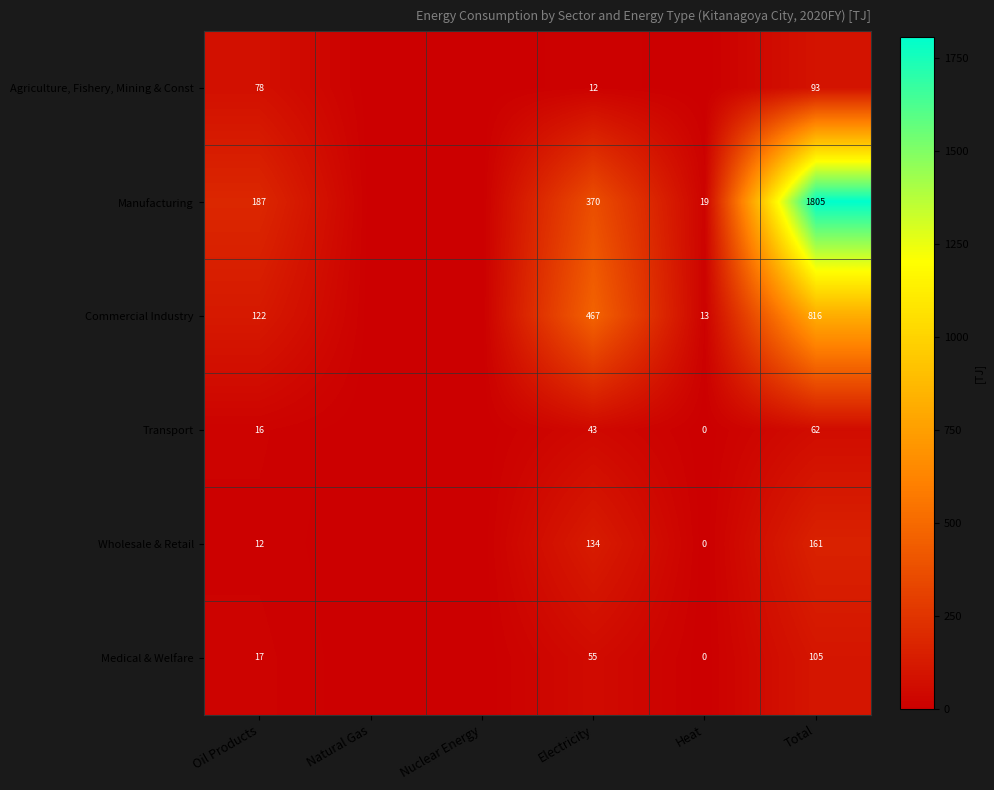

What is the spread (max minus min) of values at Total?

1743